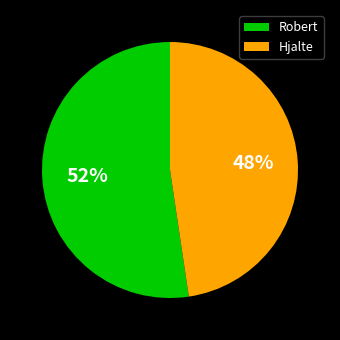

The Hjalte slice represents 55% of the pie. True or false?

False